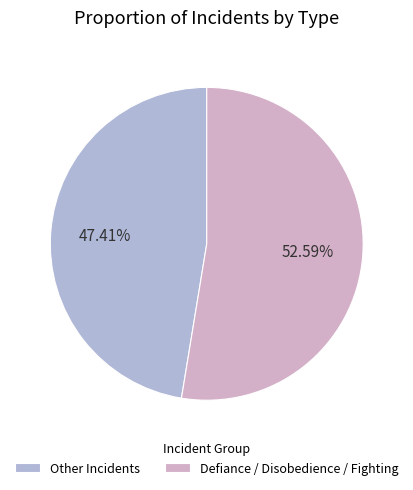

Which slice is the largest?

Defiance / Disobedience / Fighting